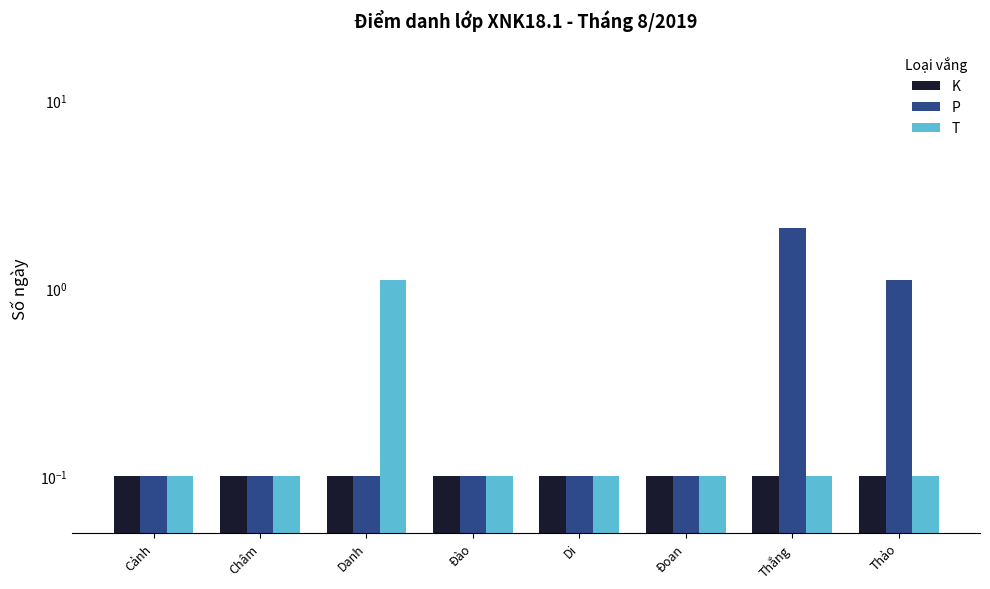

Reading right to left, list all the values displayed in this chart.

K: Thảo=0.1	Thắng=0.1	Đoan=0.1	Di=0.1	Đào=0.1	Danh=0.1	Châm=0.1	Cảnh=0.1
P: Thảo=1.1	Thắng=2.1	Đoan=0.1	Di=0.1	Đào=0.1	Danh=0.1	Châm=0.1	Cảnh=0.1
T: Thảo=0.1	Thắng=0.1	Đoan=0.1	Di=0.1	Đào=0.1	Danh=1.1	Châm=0.1	Cảnh=0.1